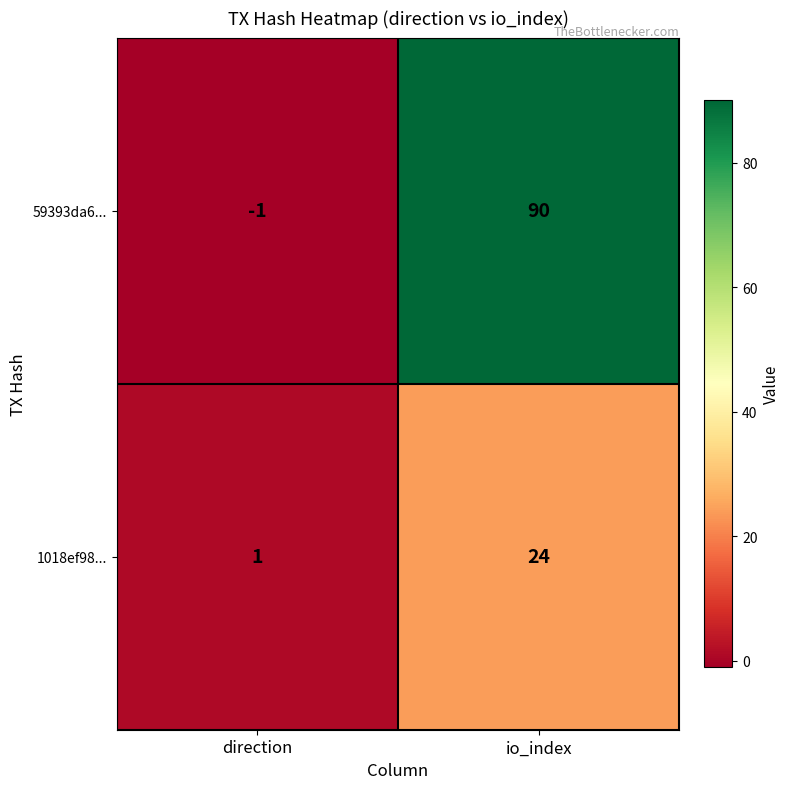

Reading left to right, transcribe all the data shown in this chart.

59393da6...: direction=-1	io_index=90
1018ef98...: direction=1	io_index=24